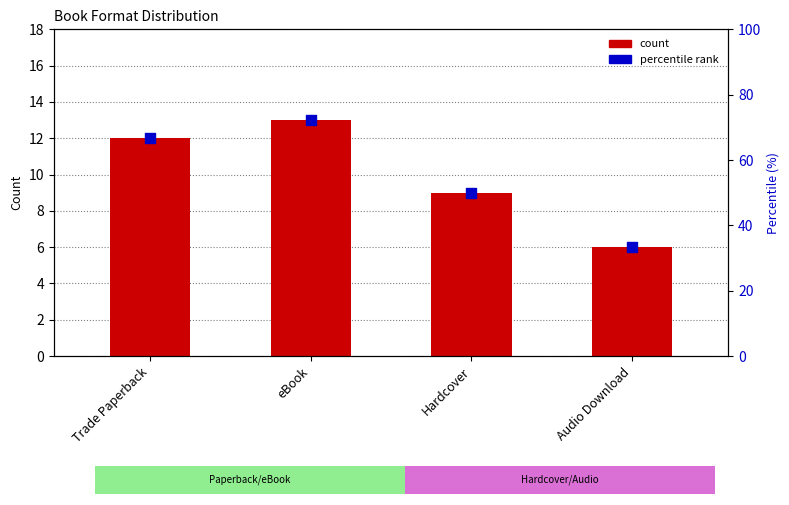

Which series has the largest total across all categories?

percentile rank